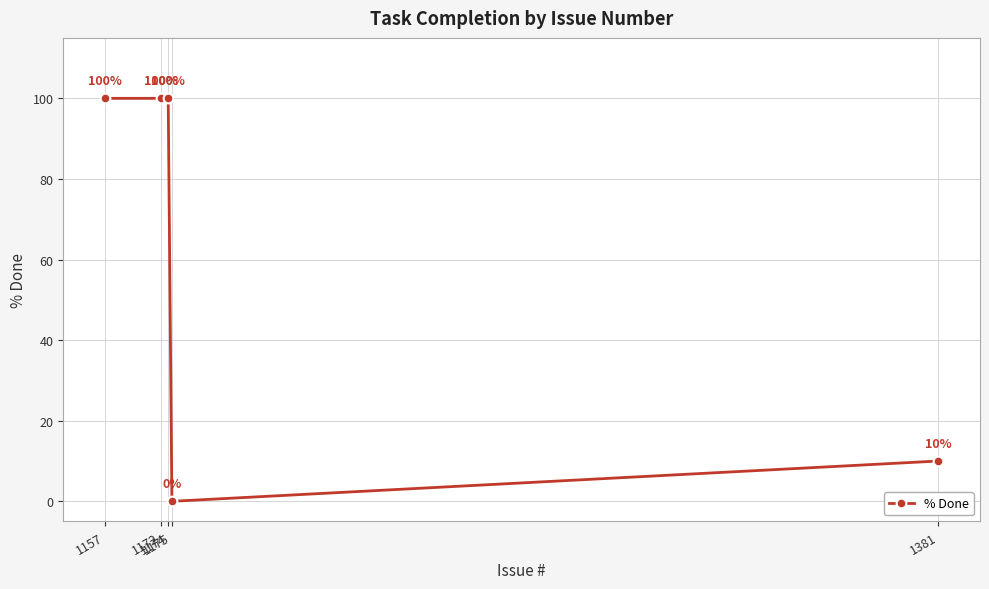

The chart shows a value of 100 at 1172. True or false?

True